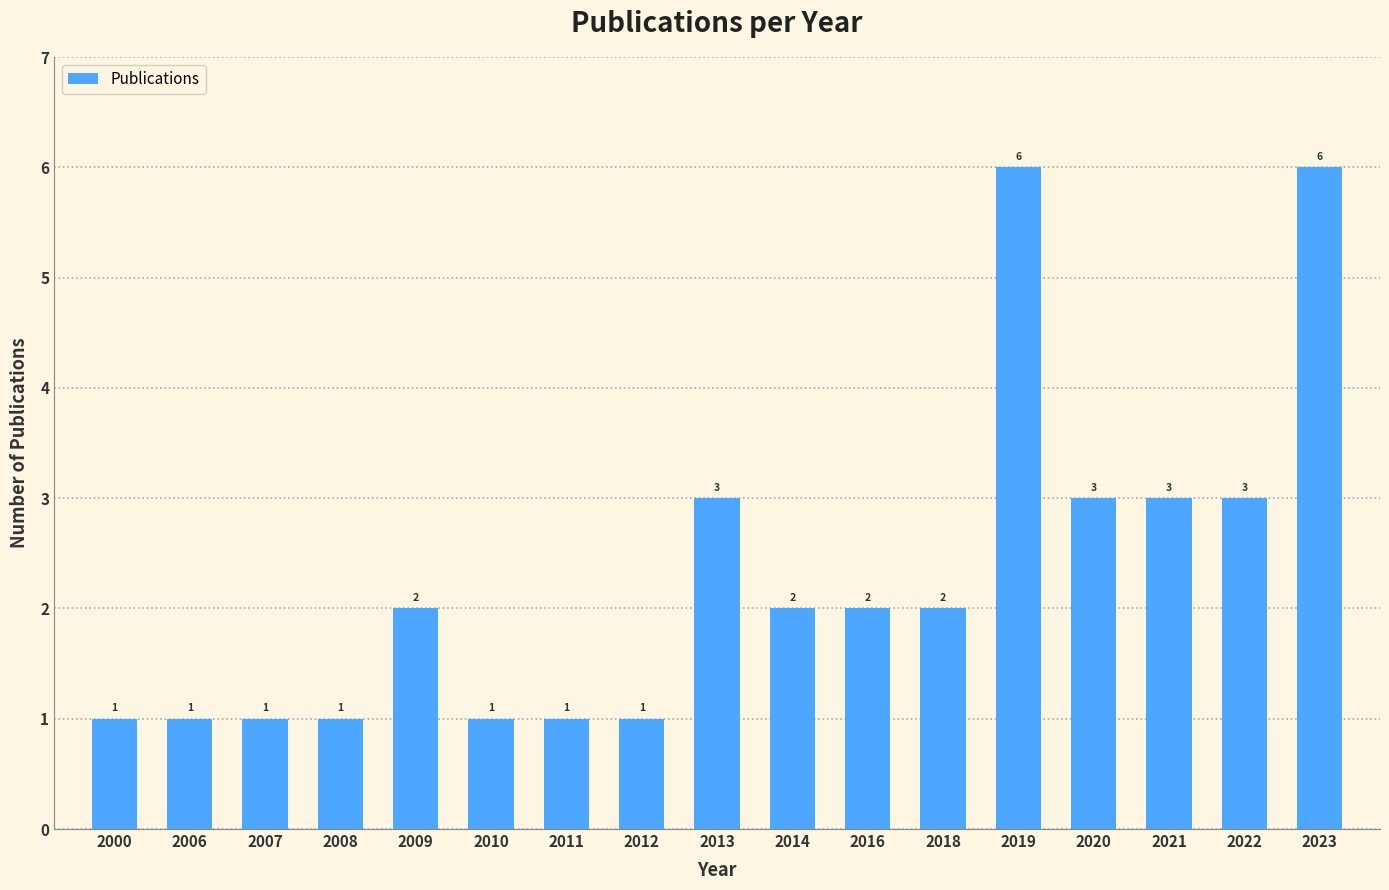

Does the chart contain any negative values?

No